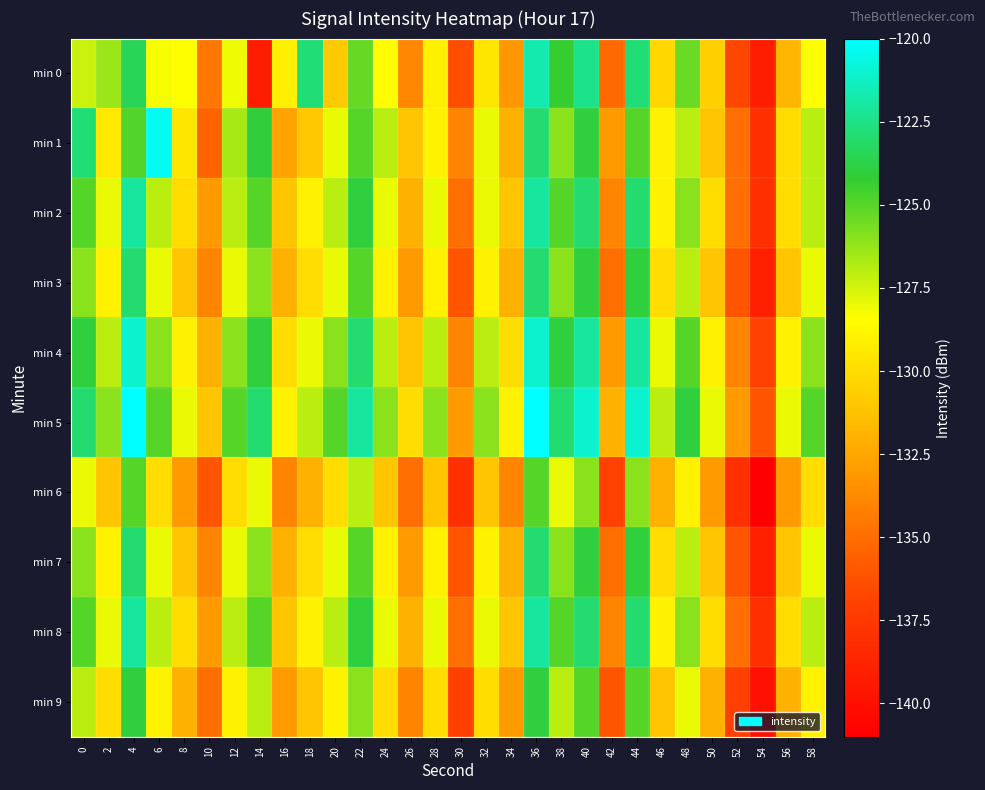

What is the difference between the highest and lowest values at 38?

5.0